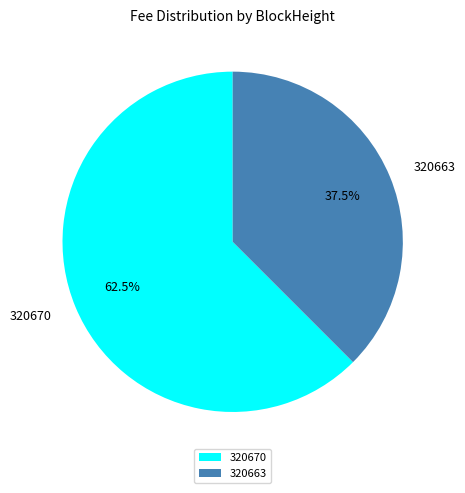

Which category has the smallest portion of the pie?

320663